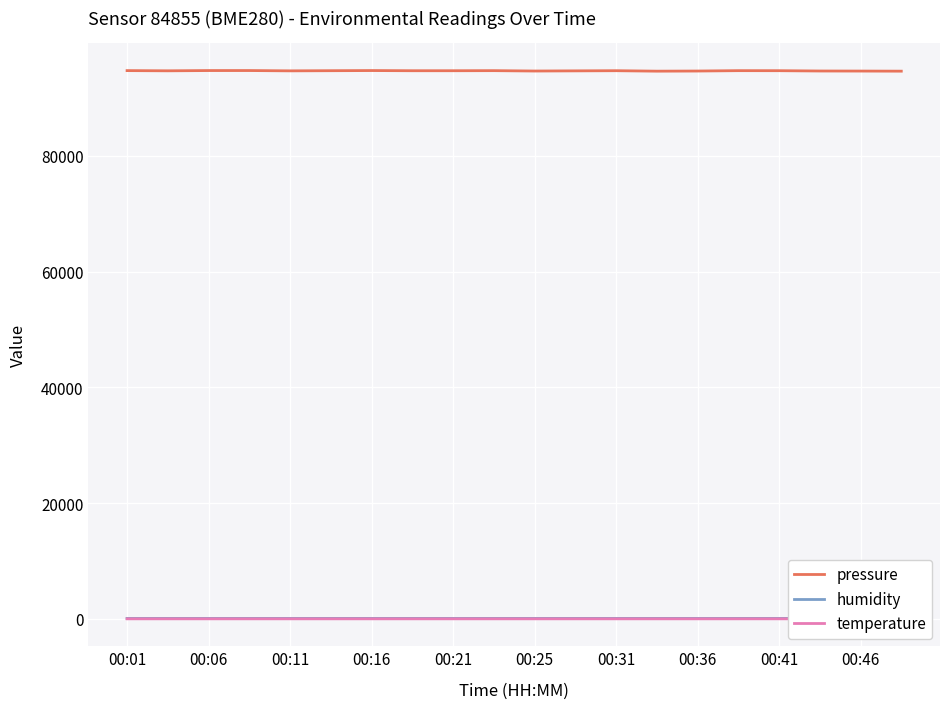

What are all the series names shown in the legend?

pressure, humidity, temperature